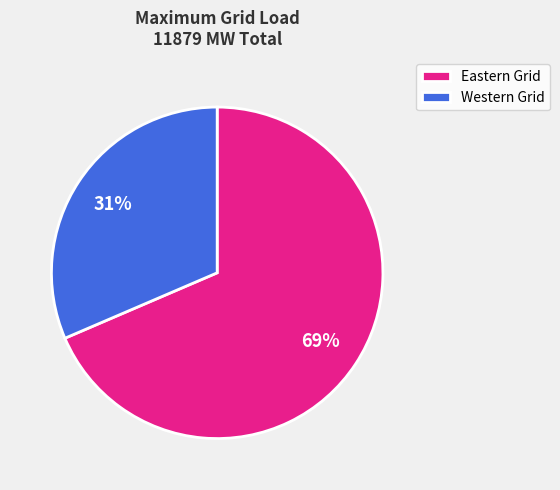

Is it true that Western Grid is 31% of the pie?

True